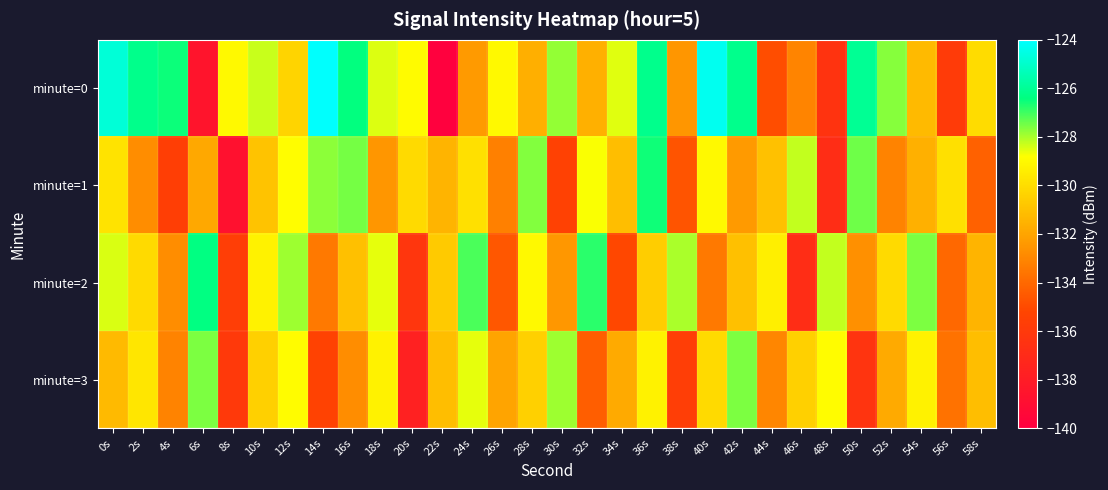

Reading left to right, extract all data points from this chart.

minute=0: 0s=-124.8	2s=-126.2	4s=-126.5	6s=-138.5	8s=-129.0	10s=-128.3	12s=-130.3	14s=-124.1	16s=-126.4	18s=-128.5	20s=-128.9	22s=-139.9	24s=-132.4	26s=-129.0	28s=-131.6	30s=-127.8	32s=-131.6	34s=-128.5	36s=-126.2	38s=-132.5	40s=-124.3	42s=-126.2	44s=-134.9	46s=-133.1	48s=-136.4	50s=-126.0	52s=-127.7	54s=-131.2	56s=-135.8	58s=-130.0
minute=1: 0s=-129.8	2s=-132.8	4s=-135.6	6s=-131.9	8s=-138.8	10s=-130.9	12s=-128.9	14s=-127.7	16s=-127.5	18s=-132.5	20s=-130.1	22s=-131.5	24s=-129.9	26s=-133.2	28s=-127.7	30s=-135.4	32s=-128.8	34s=-131.1	36s=-126.5	38s=-134.7	40s=-129.0	42s=-132.3	44s=-131.0	46s=-128.2	48s=-136.8	50s=-127.5	52s=-133.1	54s=-131.6	56s=-129.9	58s=-134.2
minute=2: 0s=-128.5	2s=-130.1	4s=-132.8	6s=-126.3	8s=-135.7	10s=-129.2	12s=-127.9	14s=-133.5	16s=-131.0	18s=-128.6	20s=-136.2	22s=-130.7	24s=-127.1	26s=-134.6	28s=-129.0	30s=-132.5	32s=-126.8	34s=-135.1	36s=-130.6	38s=-128.0	40s=-133.5	42s=-131.0	44s=-129.3	46s=-136.8	48s=-128.2	50s=-132.7	52s=-130.1	54s=-127.6	56s=-134.0	58s=-131.5
minute=3: 0s=-131.2	2s=-129.7	4s=-133.1	6s=-127.6	8s=-136.0	10s=-130.5	12s=-128.9	14s=-135.3	16s=-132.8	18s=-129.2	20s=-137.7	22s=-131.1	24s=-128.6	26s=-132.0	28s=-130.5	30s=-127.9	32s=-134.3	34s=-131.8	36s=-129.2	38s=-135.7	40s=-130.1	42s=-127.6	44s=-133.0	46s=-130.5	48s=-128.9	50s=-136.3	52s=-131.8	54s=-129.2	56s=-133.7	58s=-131.1